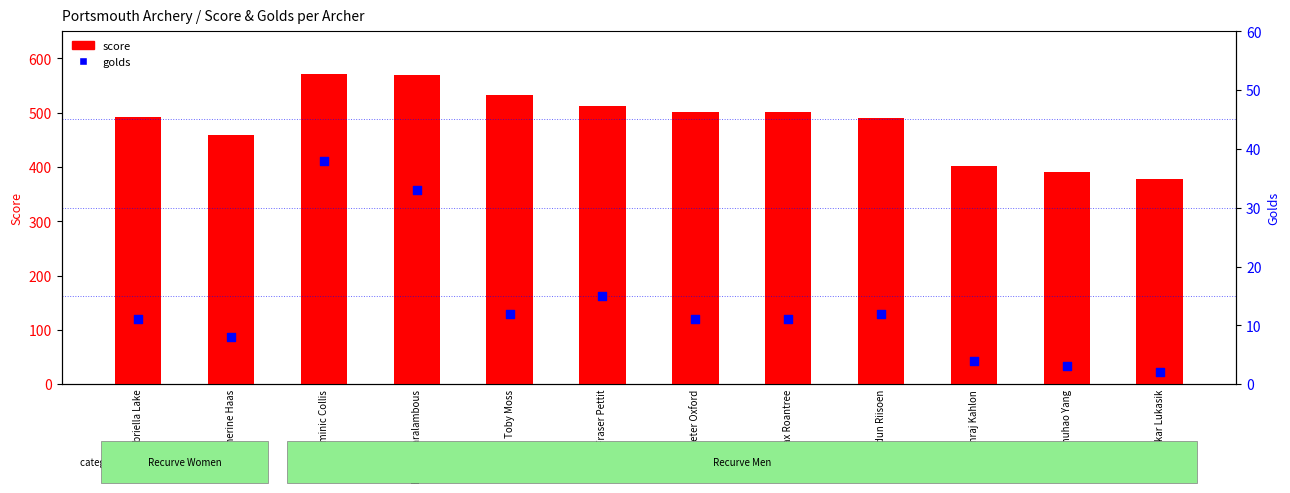

What is the total value across all series at Harry Charalambous?

603